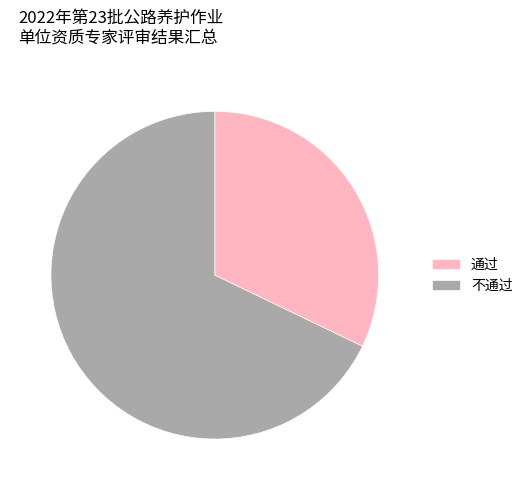

Is the sum of 通过 and 不通过 greater than half?

Yes